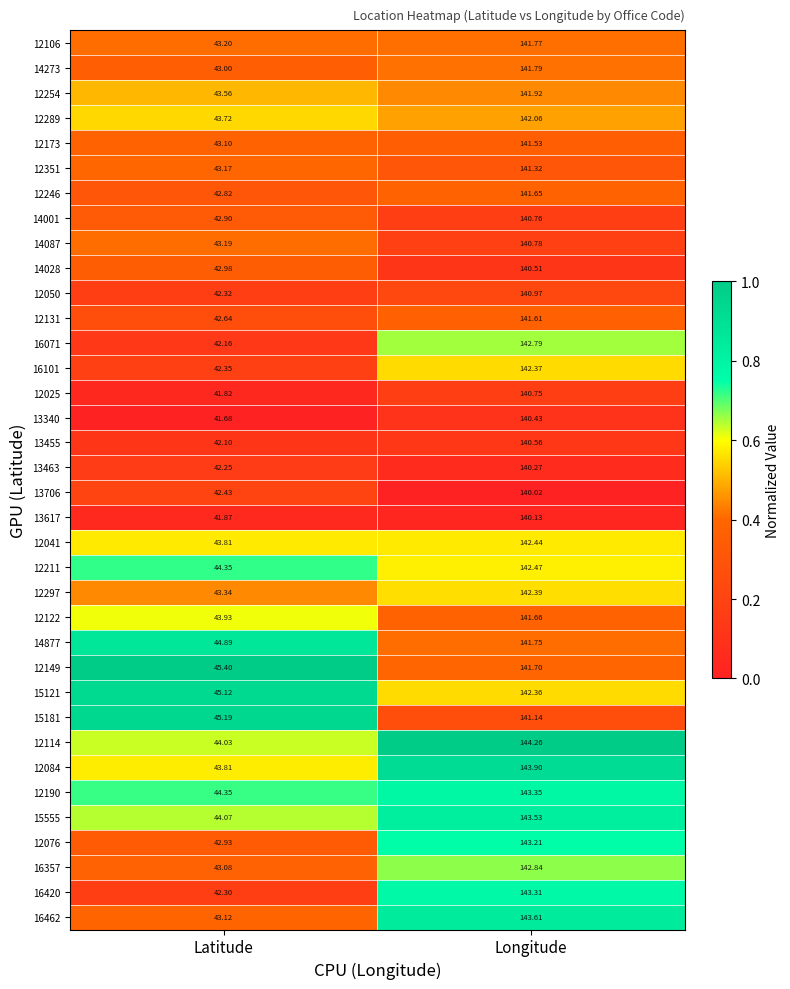

Which category has the lowest value across all series?

Latitude